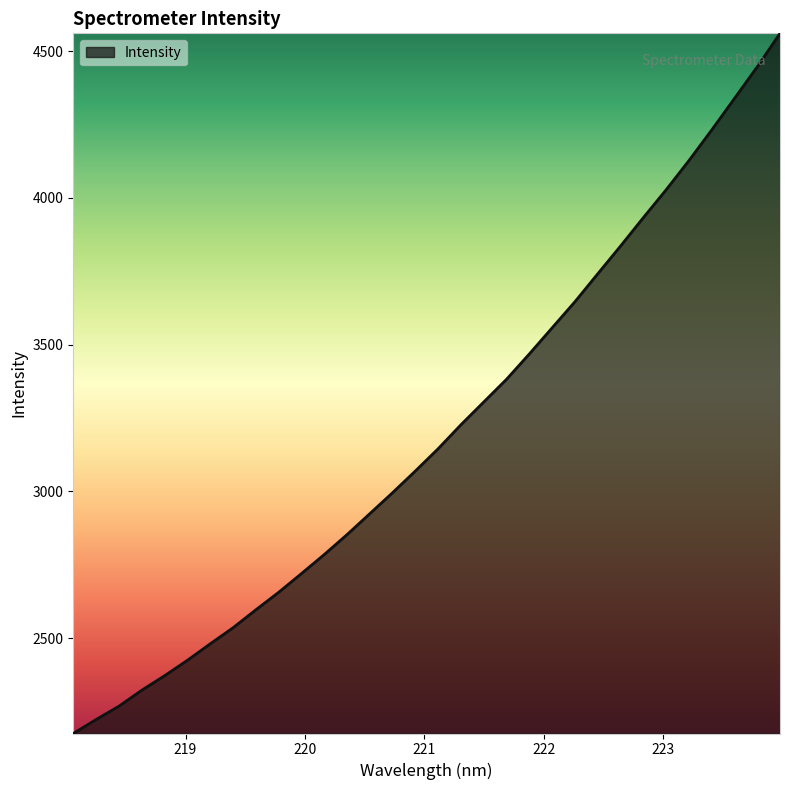

What is the minimum value shown in the chart?

2175.4